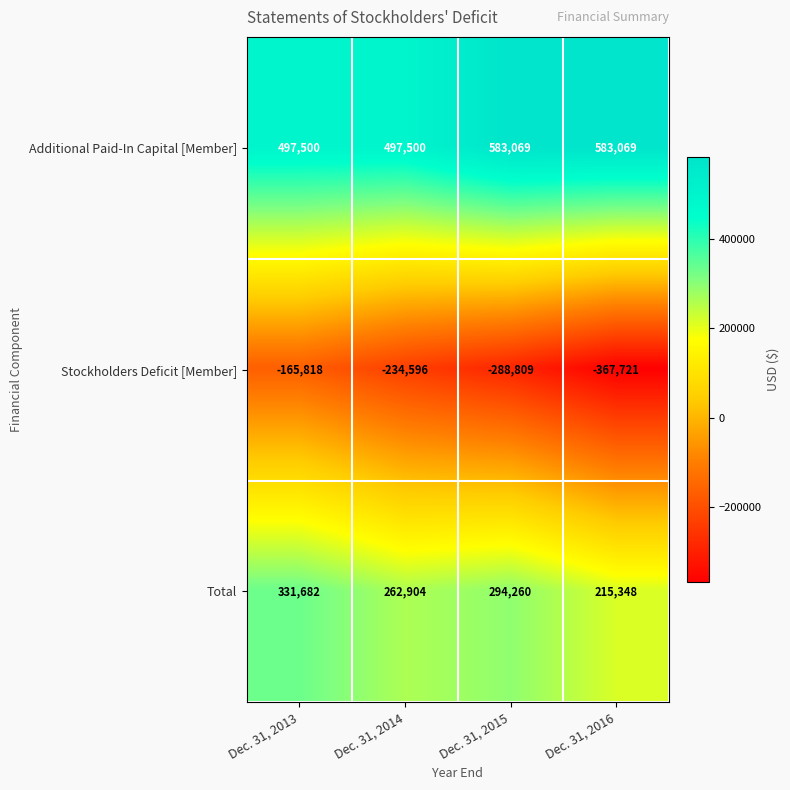

What is the difference between the highest and lowest values at Dec. 31, 2013?

663318